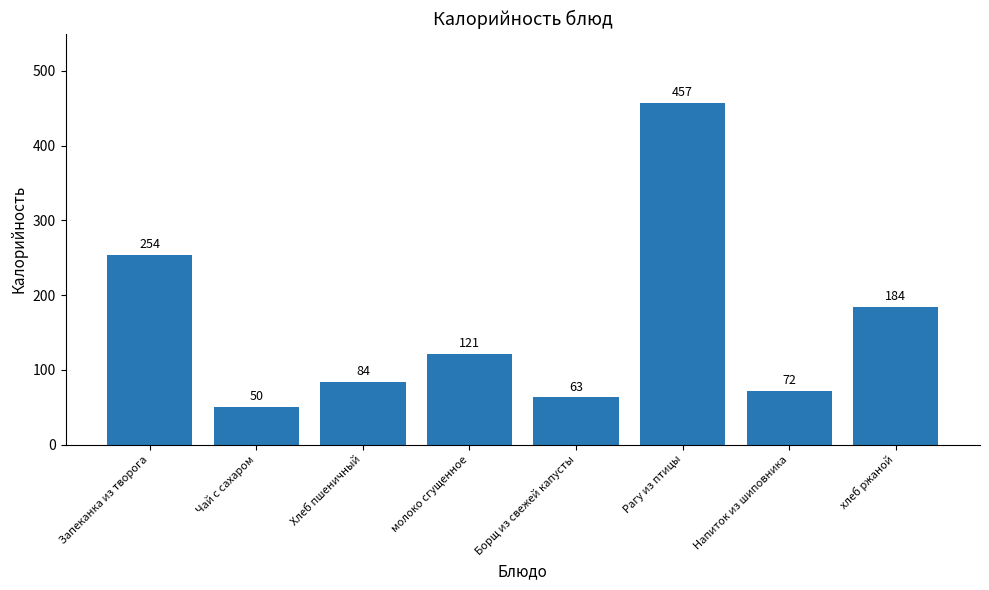

What is the smallest value displayed?

50